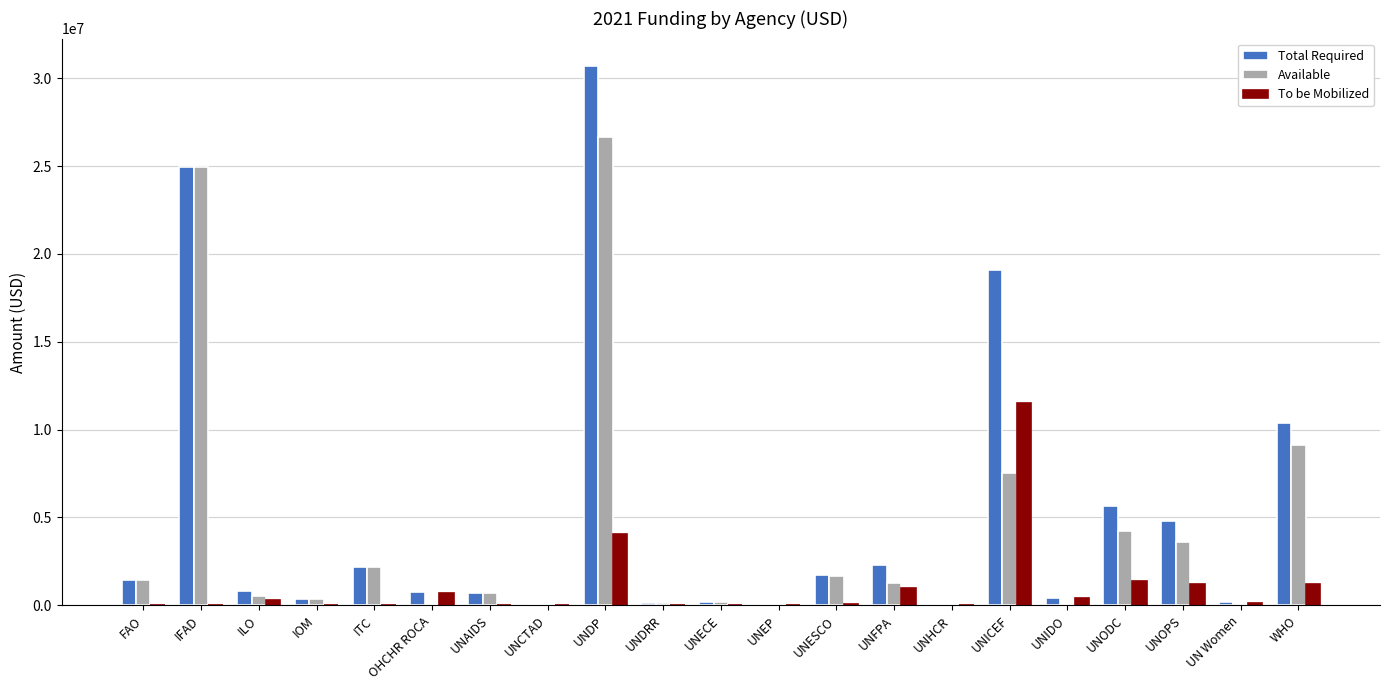

True or false: To be Mobilized has a value of 0.0 at UNAIDS.

True